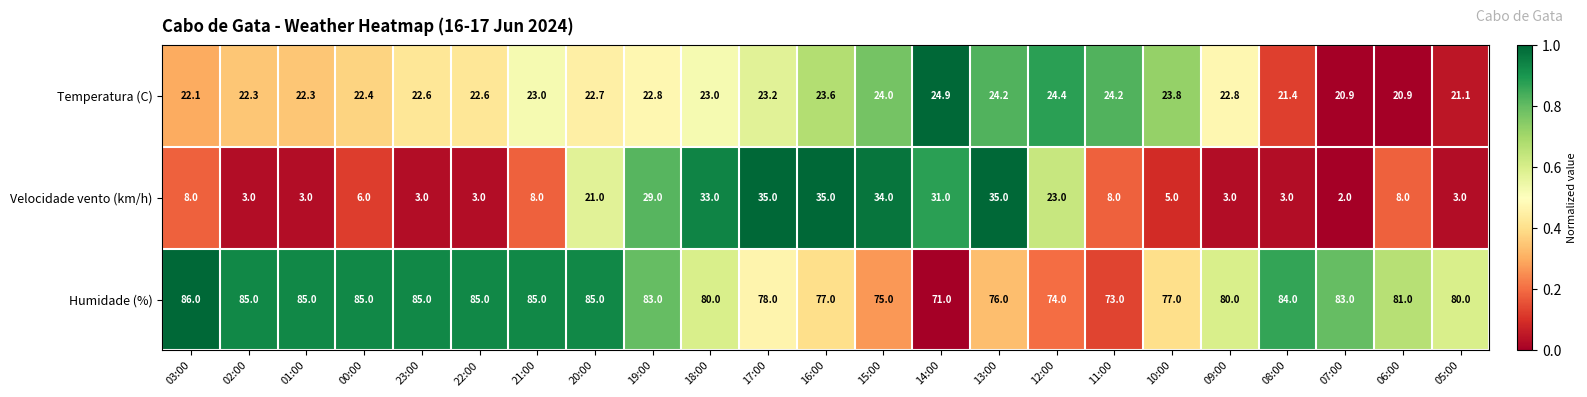

At 21:00, list the series in order from largest to smallest.

Humidade (%), Temperatura (C), Velocidade vento (km/h)